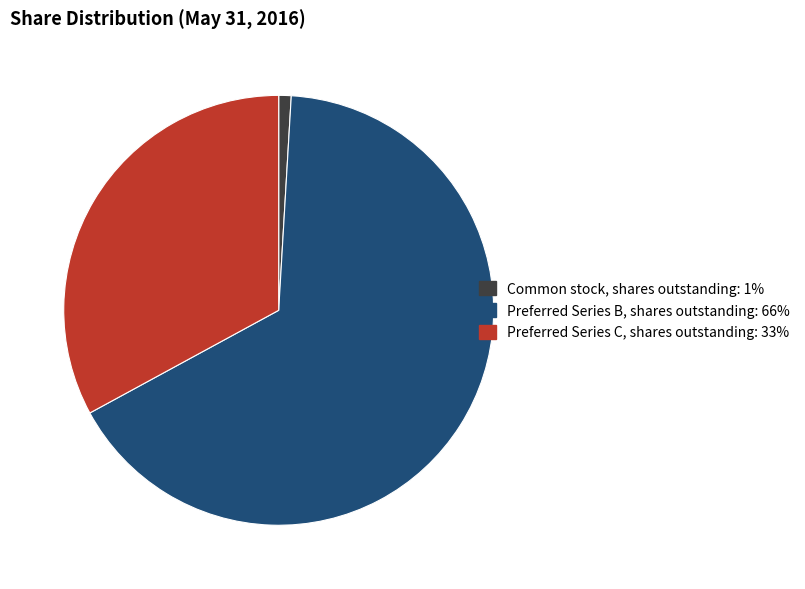

How many segments does this pie chart have?

3